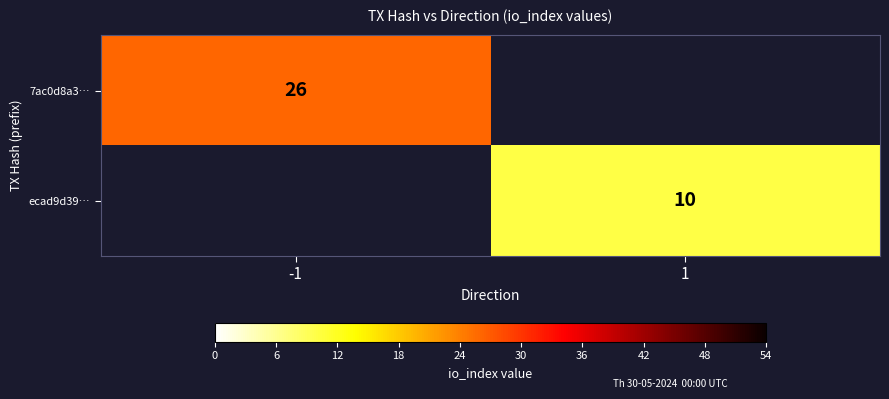

The ecad9d39… series shows 3 at 1. True or false?

False